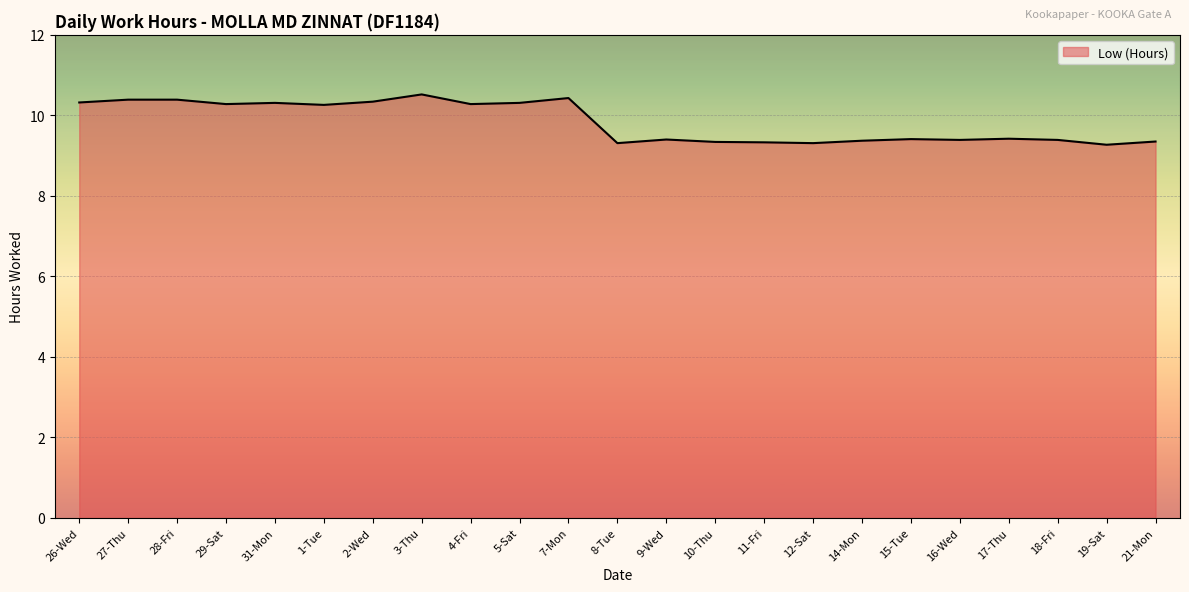

What position from the left is 8-Tue?

12